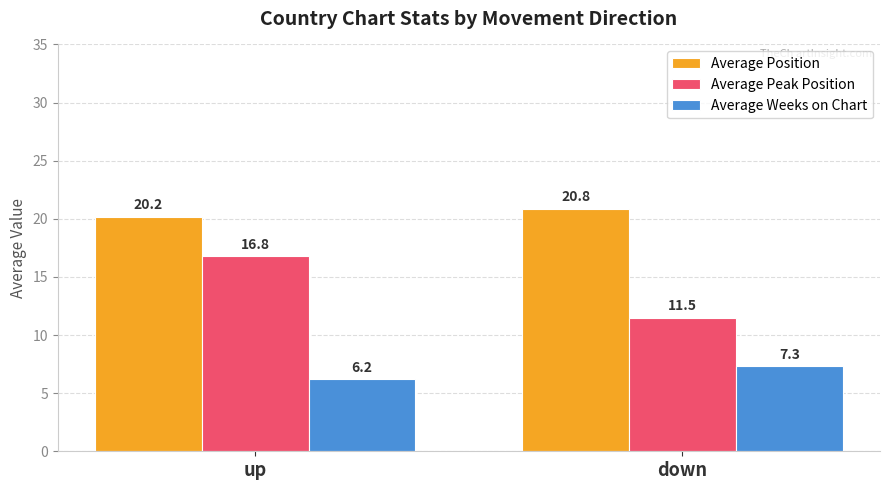

Which series has the widest spread of values?

Average Peak Position